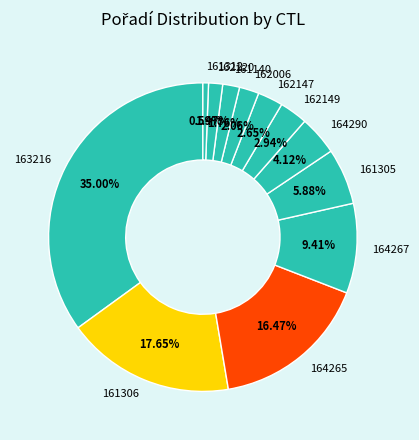

Approximately how many times larger is the value at 162147 compared to 164290?

0.6